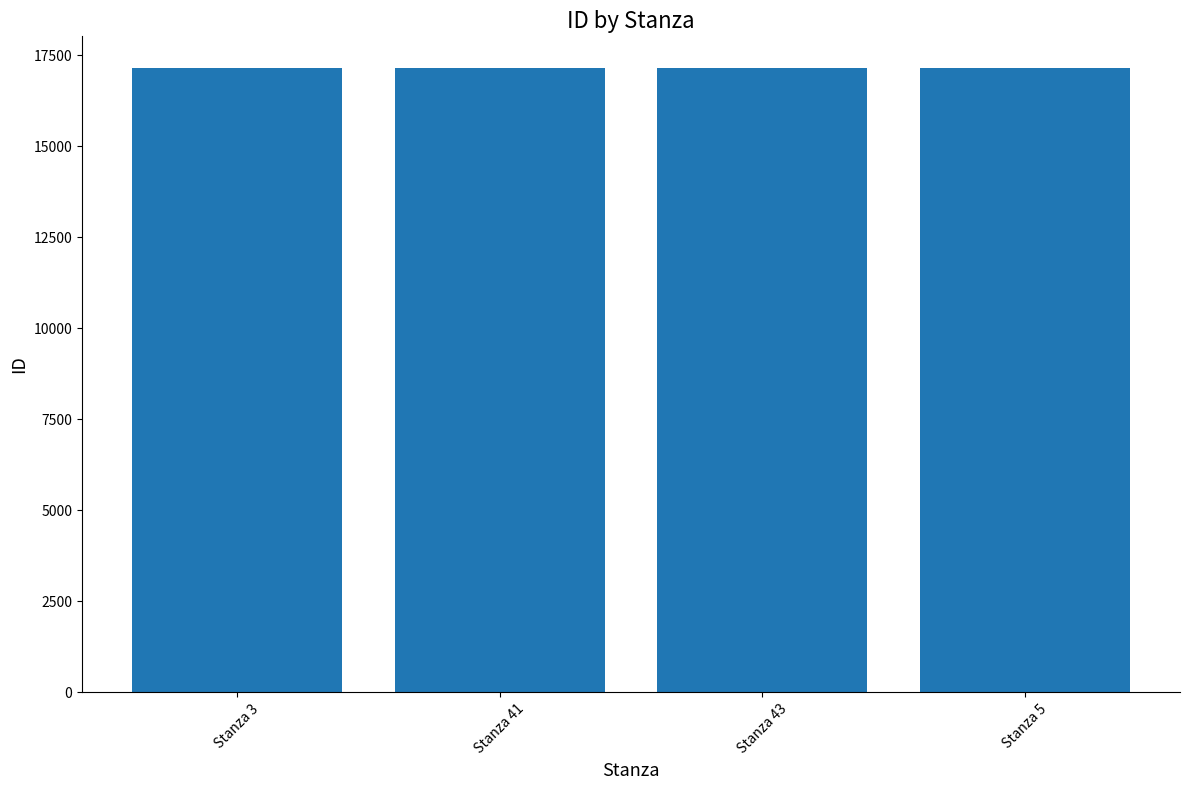

The chart shows a value of 17157 at Stanza 41. True or false?

True